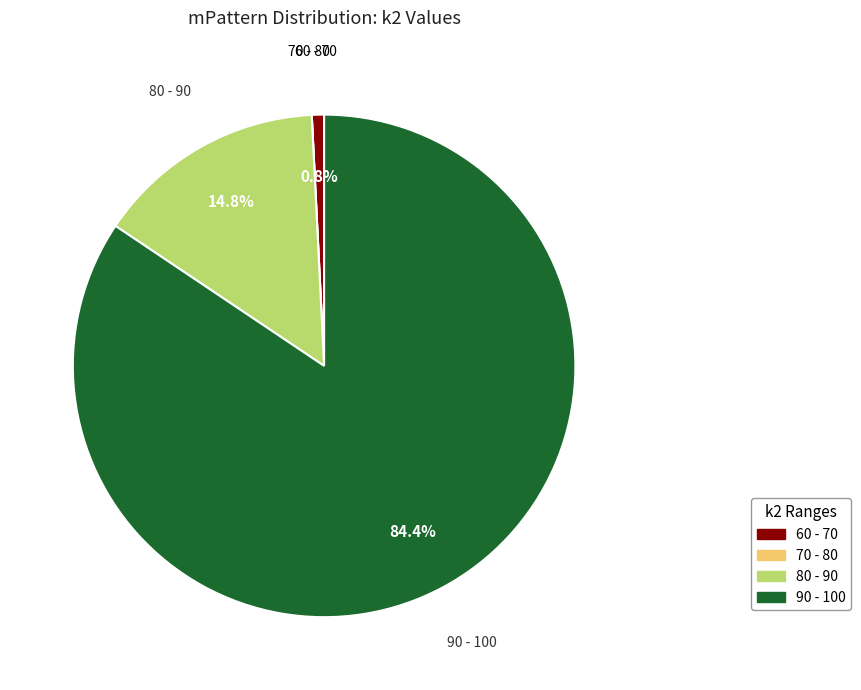

Does any single category account for the majority?

Yes